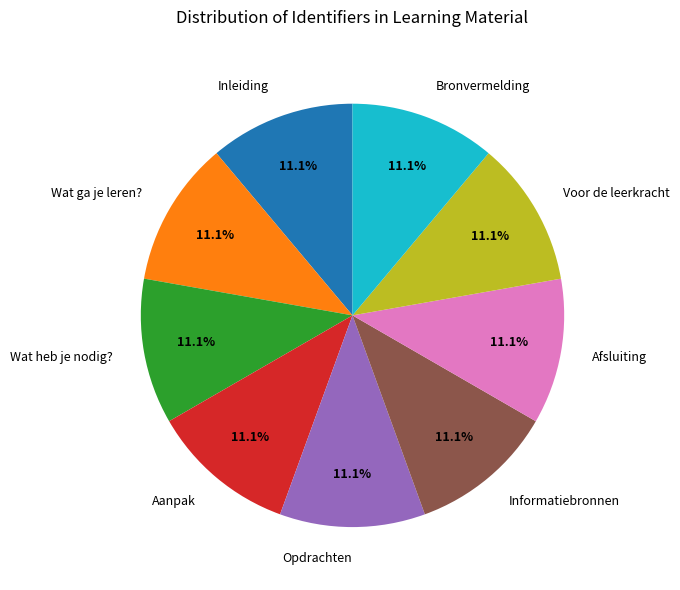

Approximately how many times larger is the value at Bronvermelding compared to Aanpak?

1.0